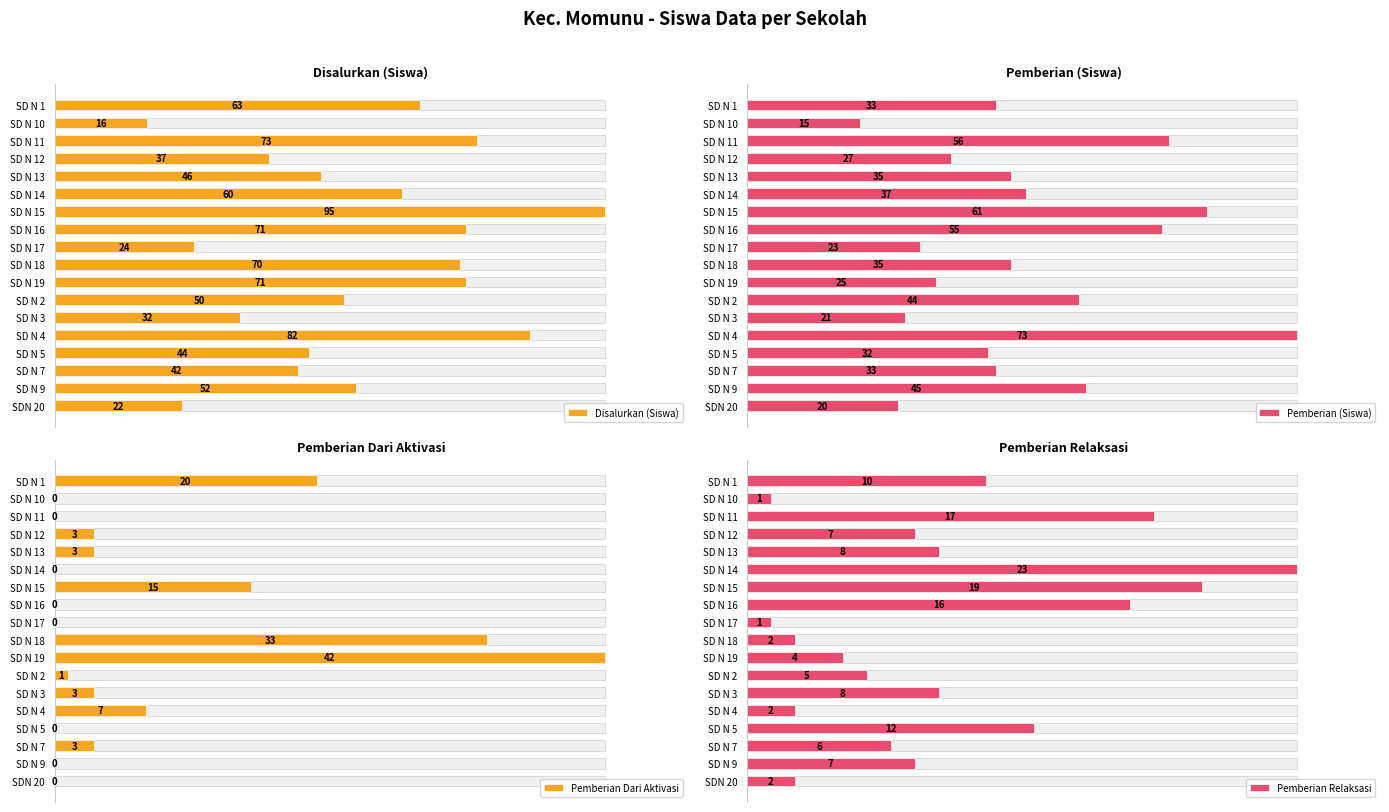

How many distinct data groups are displayed?

4